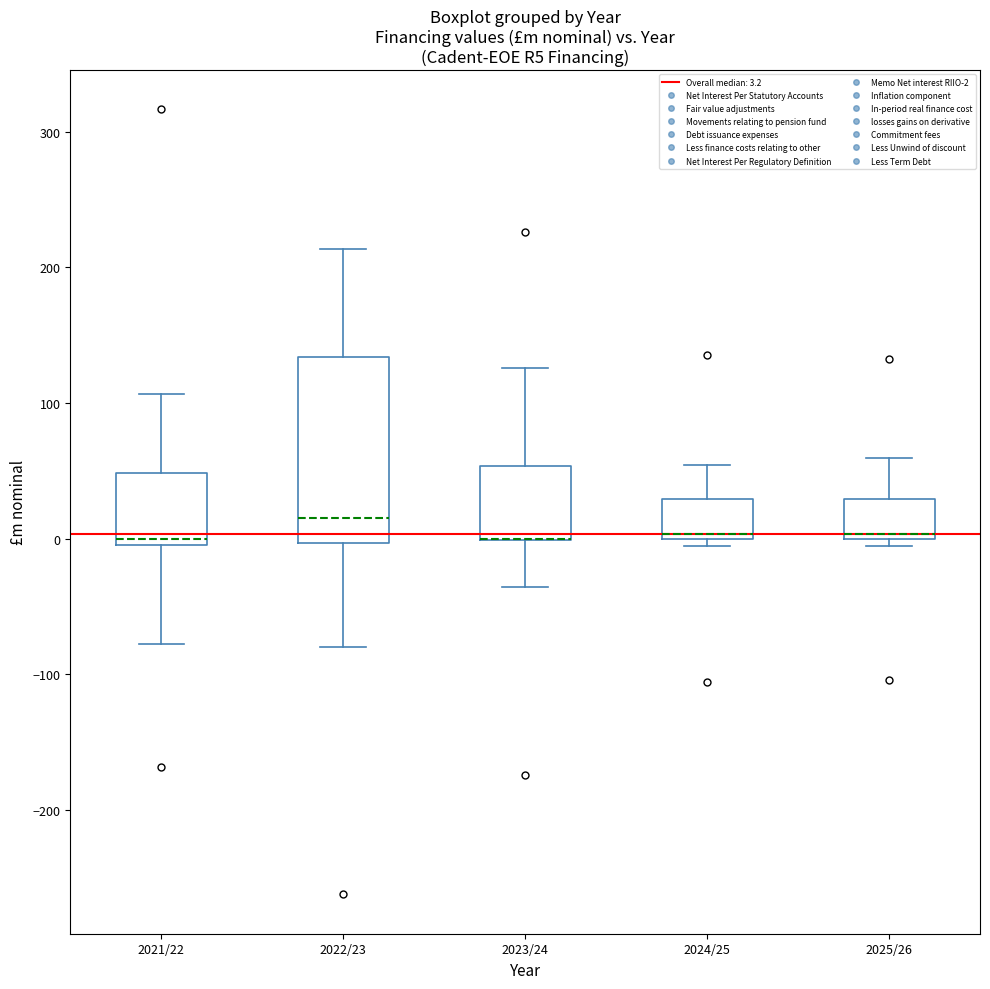

Where does the lower whisker of the box for 2023/24 end on the y-axis? The values are not printed on the chart, so give them approximately, as read against the axis.

-40